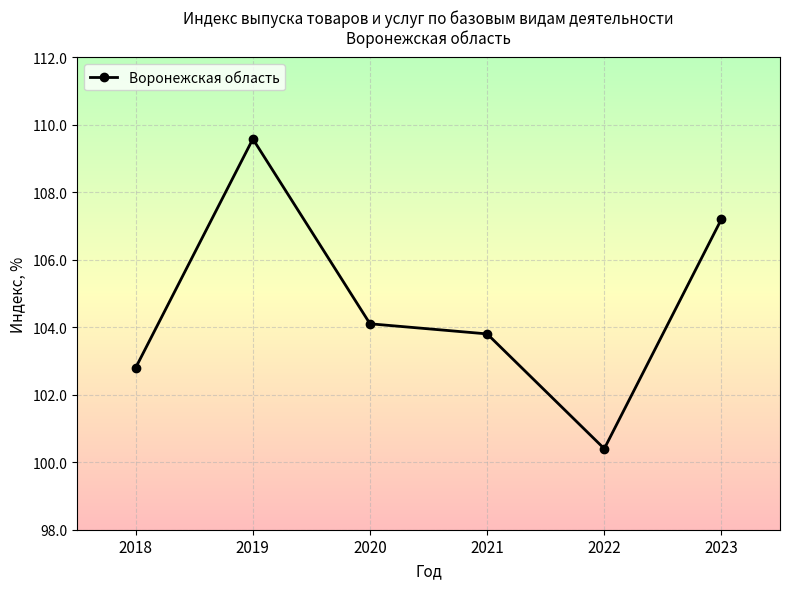

Reading left to right, transcribe all the data shown in this chart.

2018=102.8	2019=109.6	2020=104.1	2021=103.8	2022=100.4	2023=107.2